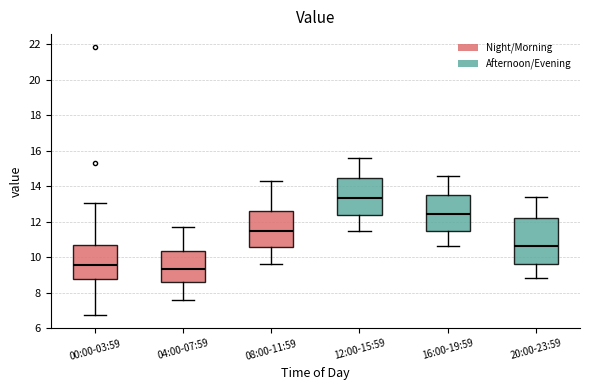

Reading left to right, read every box against the y-axis: the position of its median line, the range the box covers, and the ends of its whiskers. The values are not printed on the chart, so give them approximately, as read against the axis.

00:00-03:59: median 9.6, box 8.8 to 10.6, whiskers 6.8 to 13.0
04:00-07:59: median 9.4, box 8.6 to 10.4, whiskers 7.6 to 11.8
08:00-11:59: median 11.6, box 10.6 to 12.6, whiskers 9.6 to 14.4
12:00-15:59: median 13.4, box 12.4 to 14.4, whiskers 11.6 to 15.6
16:00-19:59: median 12.4, box 11.4 to 13.6, whiskers 10.6 to 14.6
20:00-23:59: median 10.6, box 9.6 to 12.2, whiskers 8.8 to 13.4